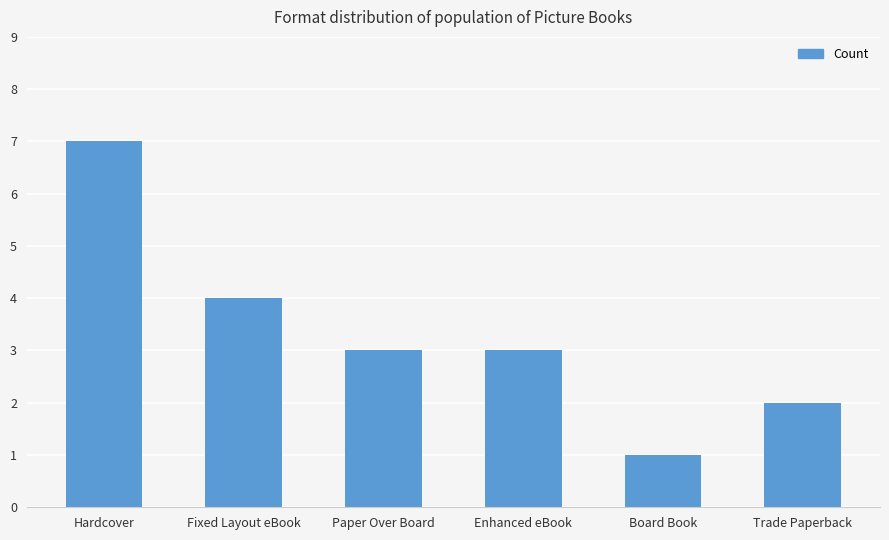

True or false: the data shows 1 at Board Book.

True